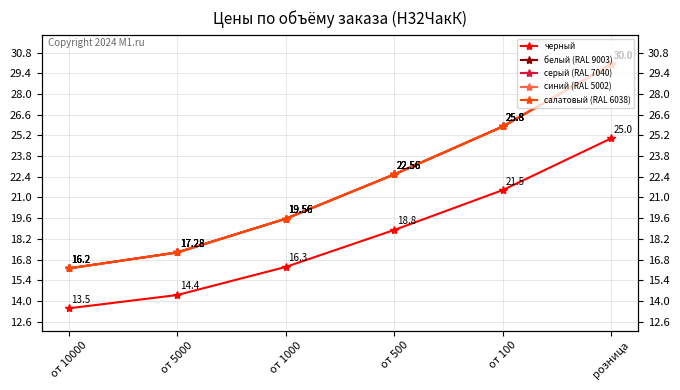

Between розница and от 500, which is larger?

розница